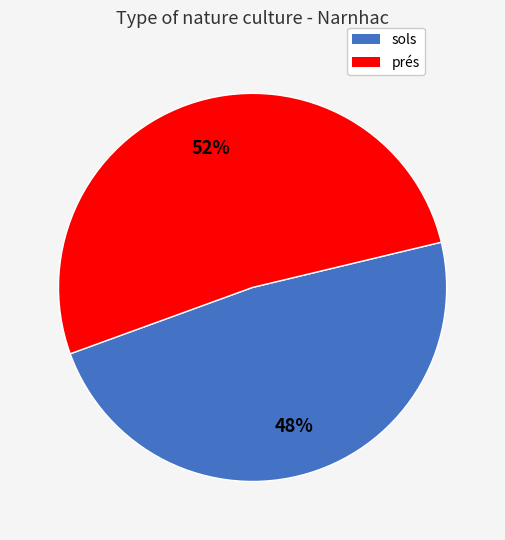

Which category has the smallest portion of the pie?

sols